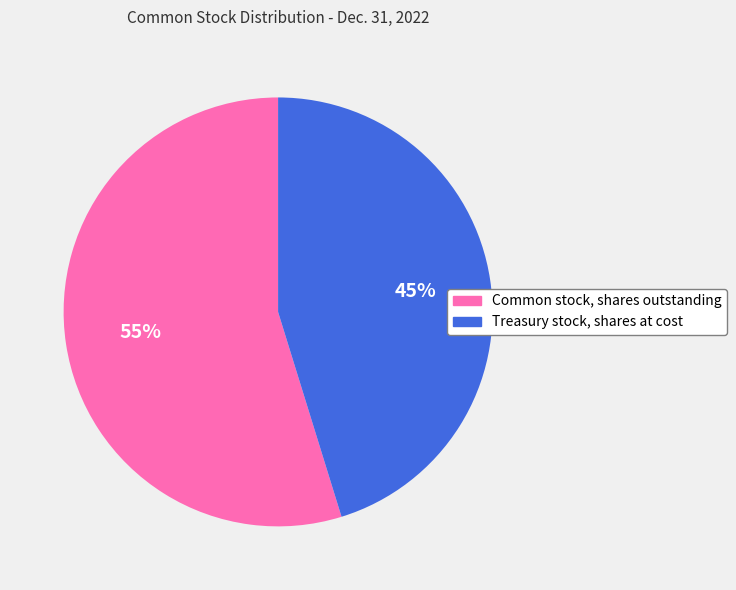

Count the number of slices in the pie.

2